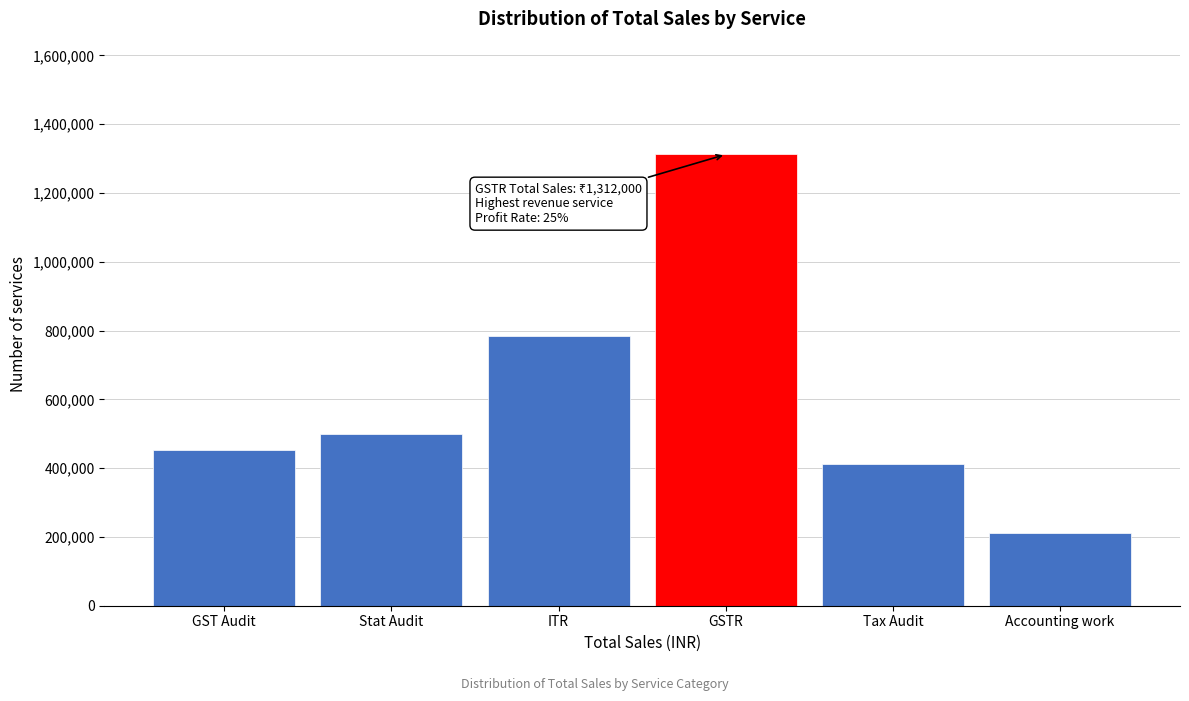

Reading left to right, list all the values displayed in this chart.

454000	500000	785000	1312000	412000	211000